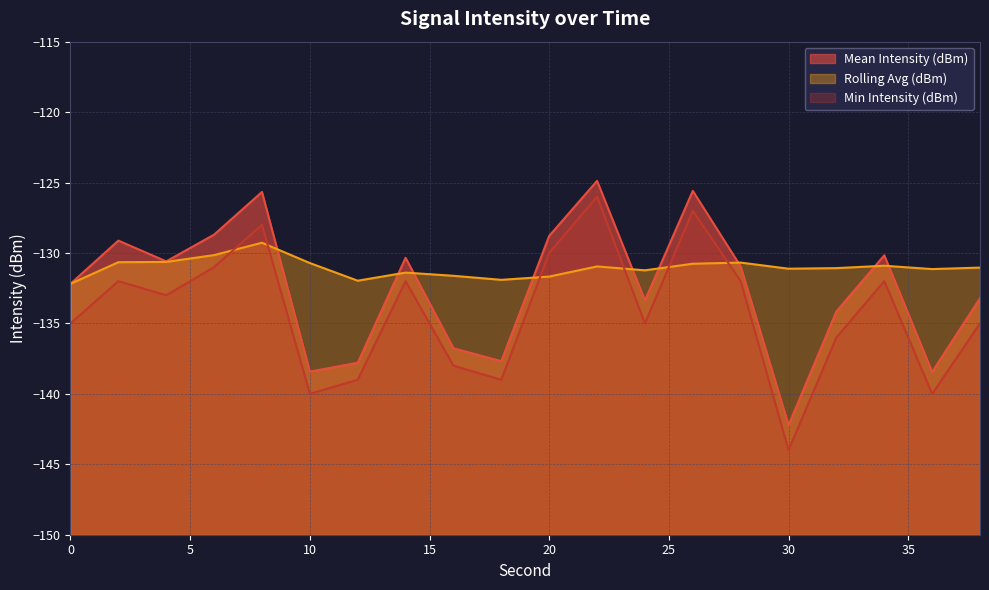

At 22, list the series in order from largest to smallest.

Mean Intensity (dBm), Min Intensity (dBm), Rolling Avg (dBm)